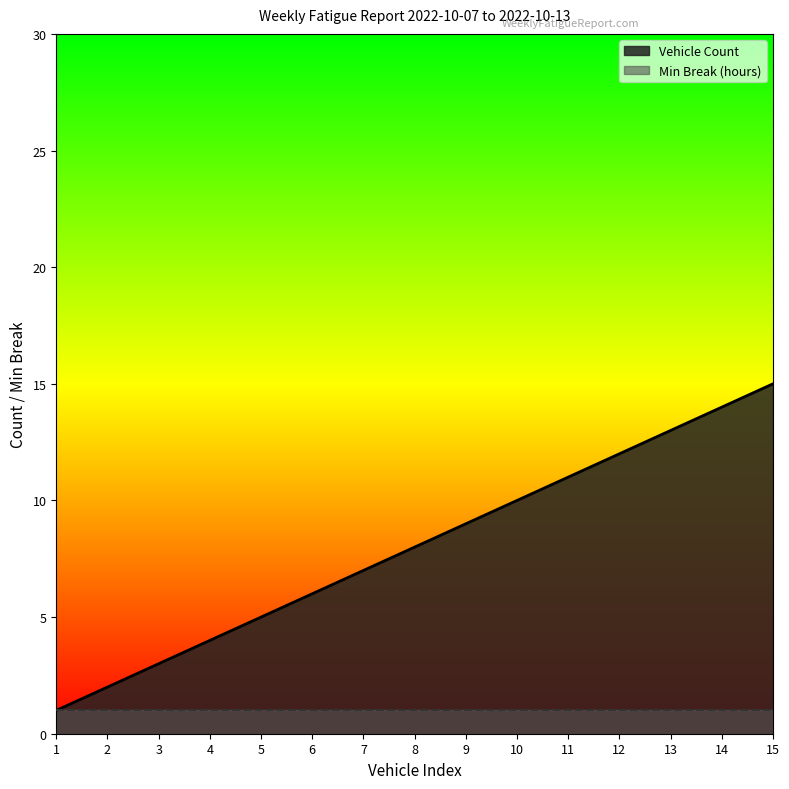

What is the value of the 1st point from the left?

1